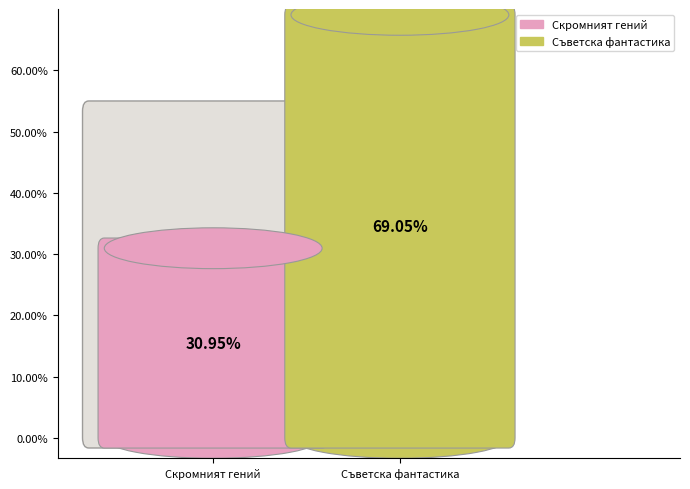

Is it true that 7328 is 31% of the pie?

True